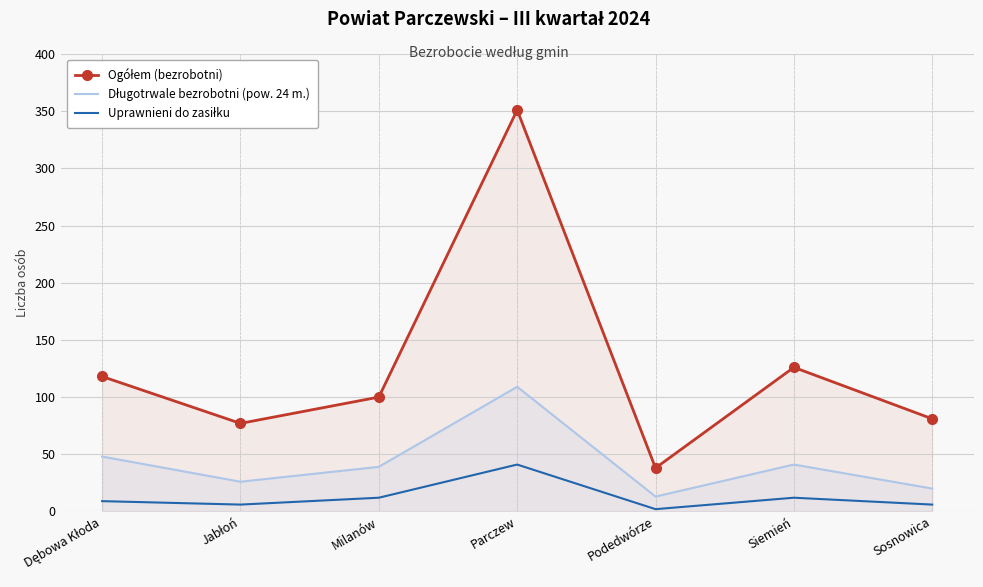

Where is Uprawnieni do zasiłku nearest to the value 21?

Milanów